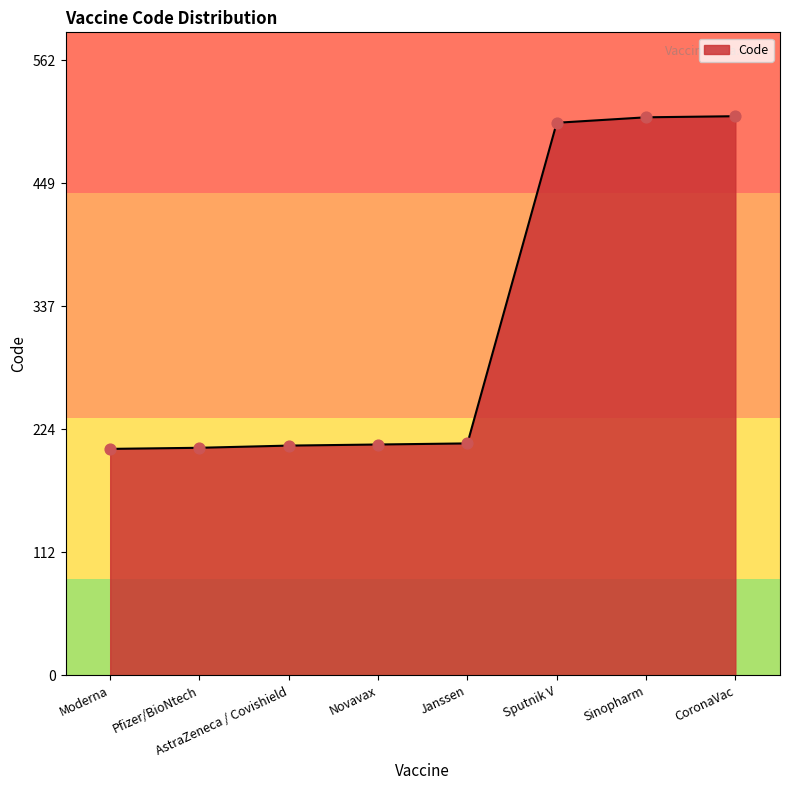

What is the change in value from Novavax to Sinopharm?

+299